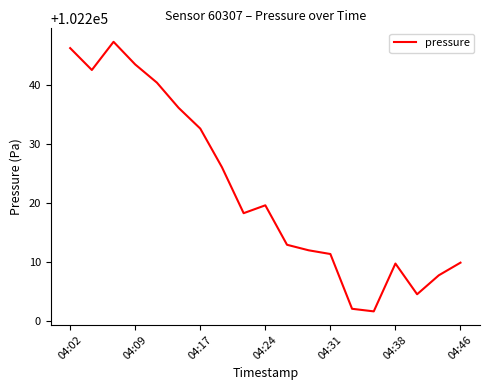

What is the difference between the maximum and minimum values?

45.8